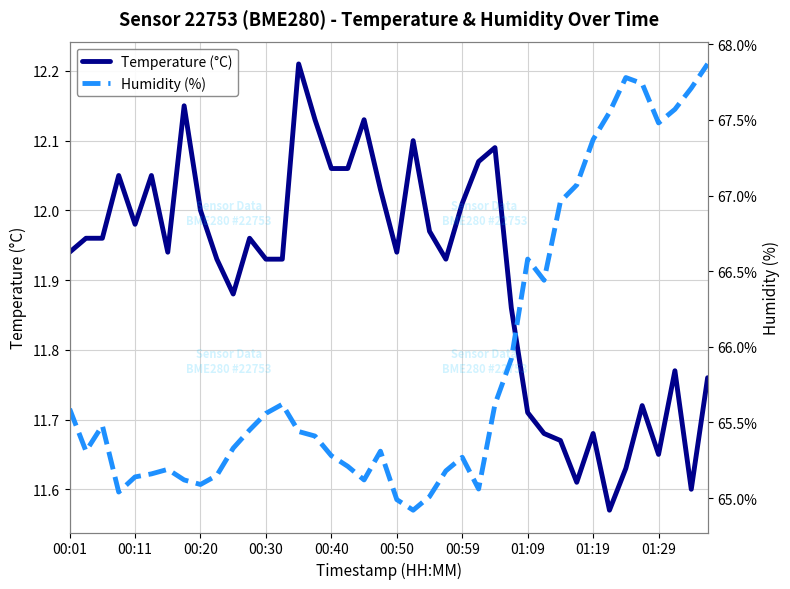

At which category is the sum across all series the highest?

39